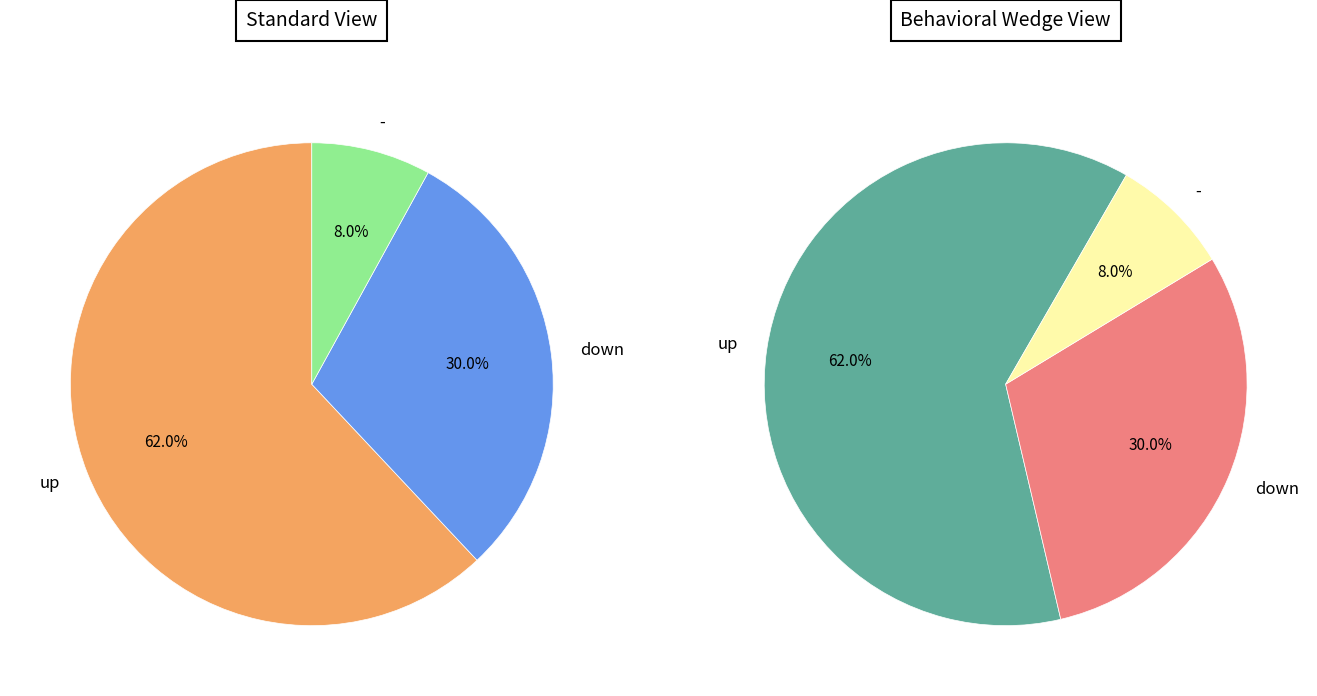

How much of the chart is everything except up?

38.0%